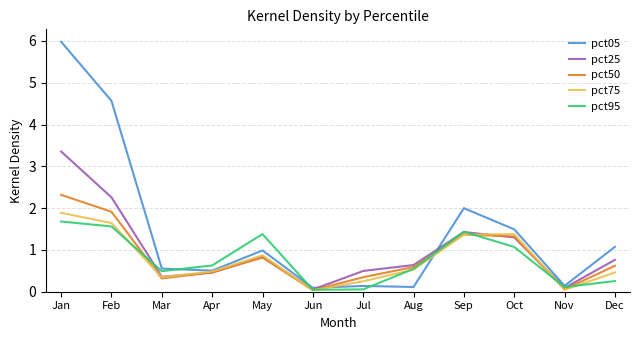

What are all the series names shown in the legend?

pct05, pct25, pct50, pct75, pct95